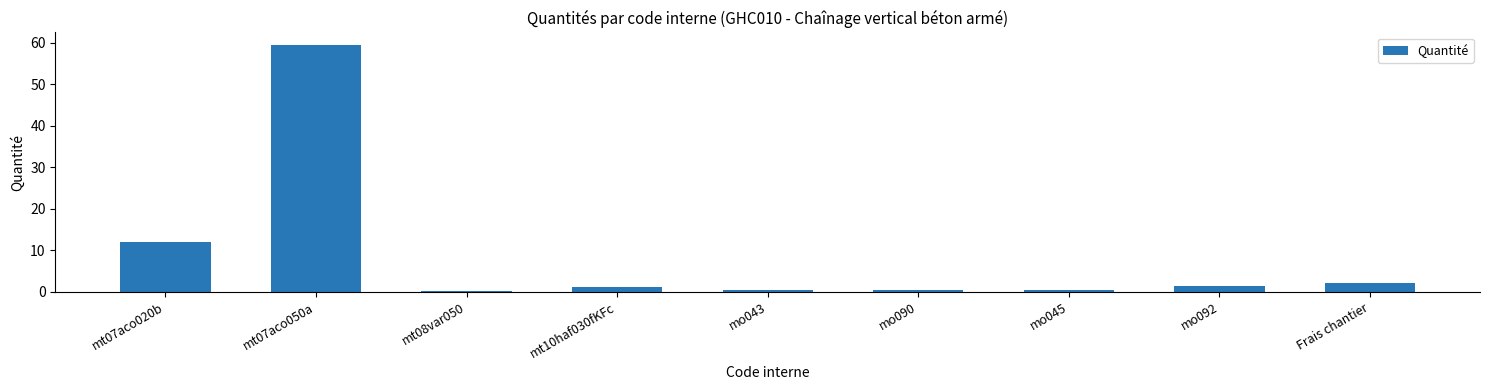

What is the maximum value shown in the chart?

59.5